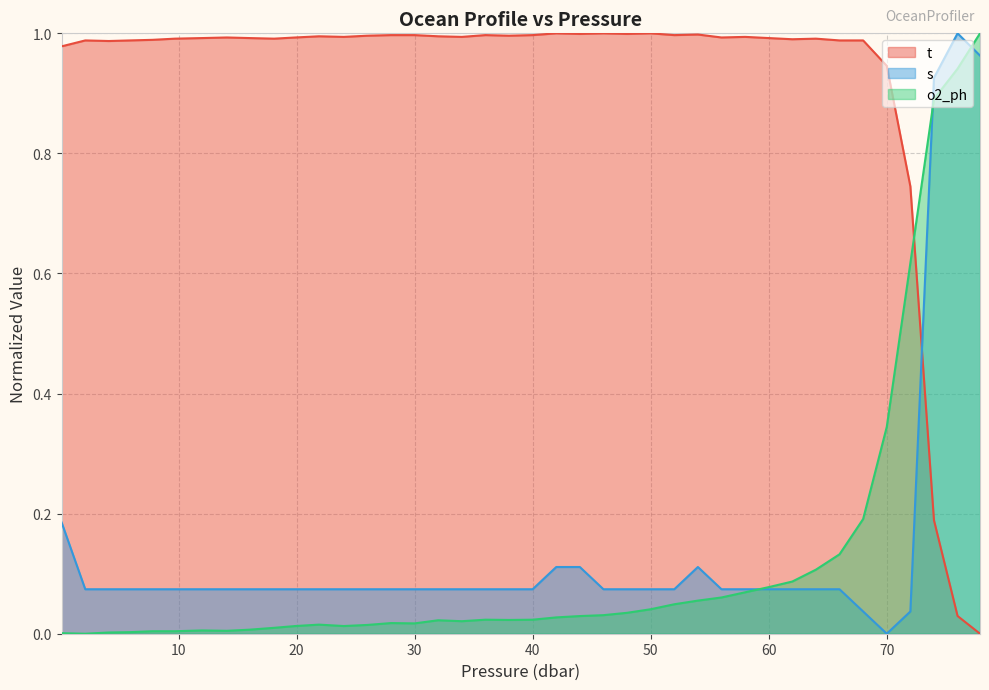

After their last crossing, which series has the higher values: o2_ph or s?

o2_ph